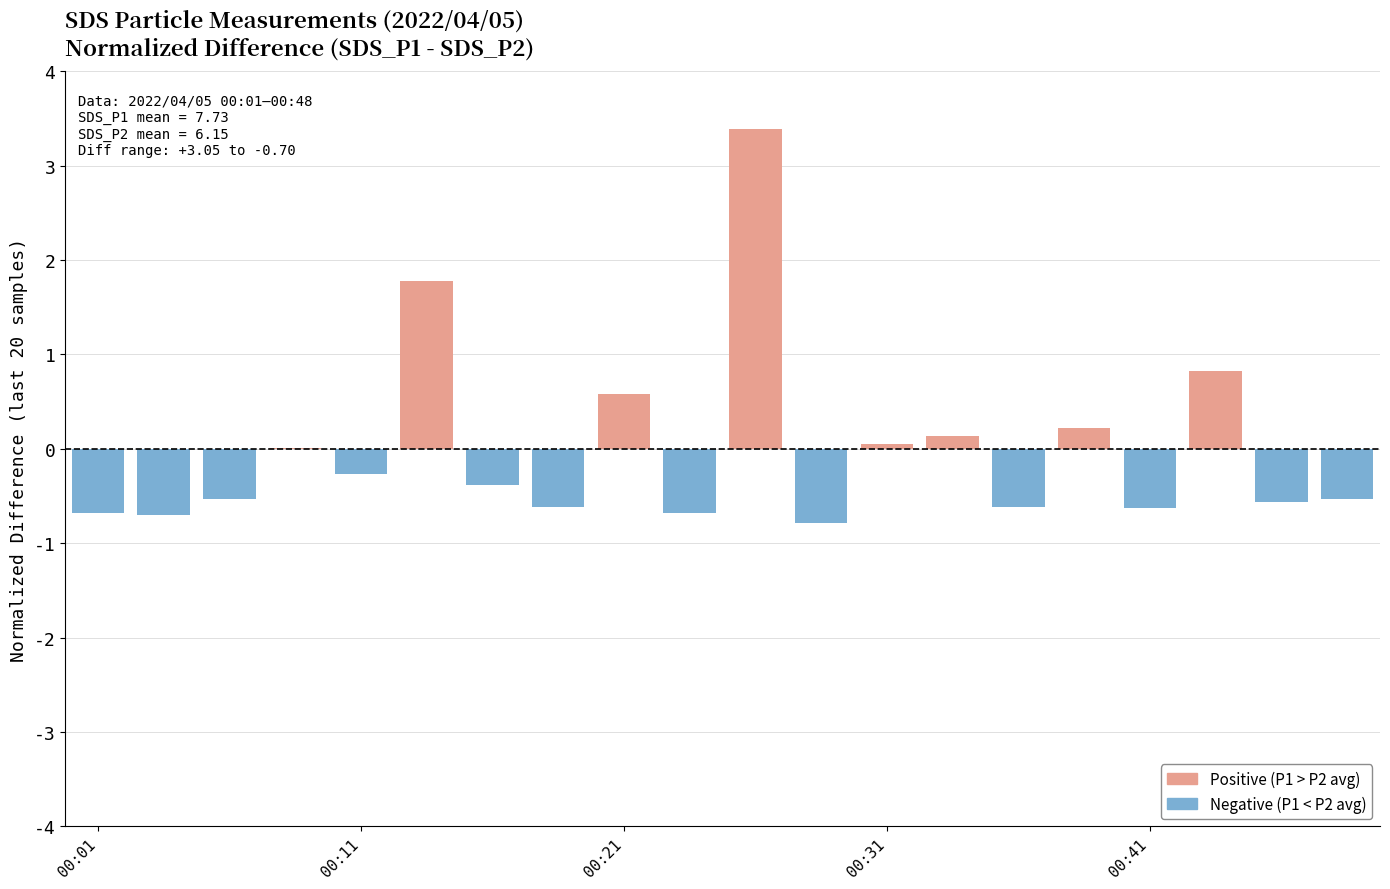

What position from the left is 19?

20